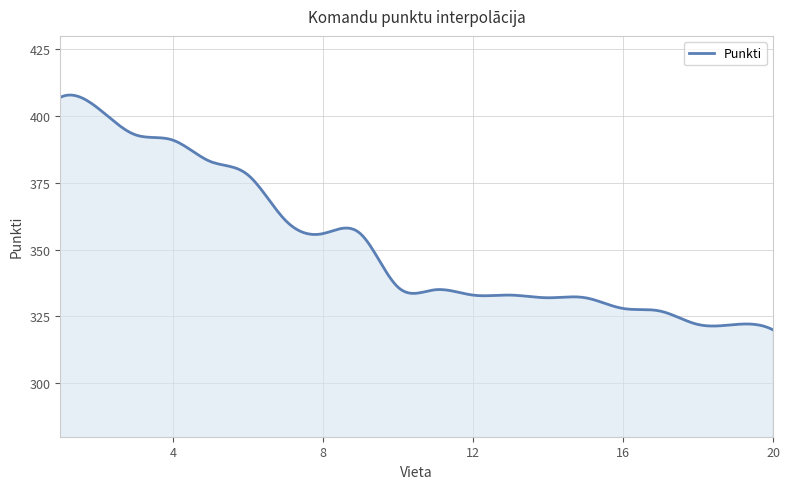

What is the difference between the maximum and minimum values?

87.9